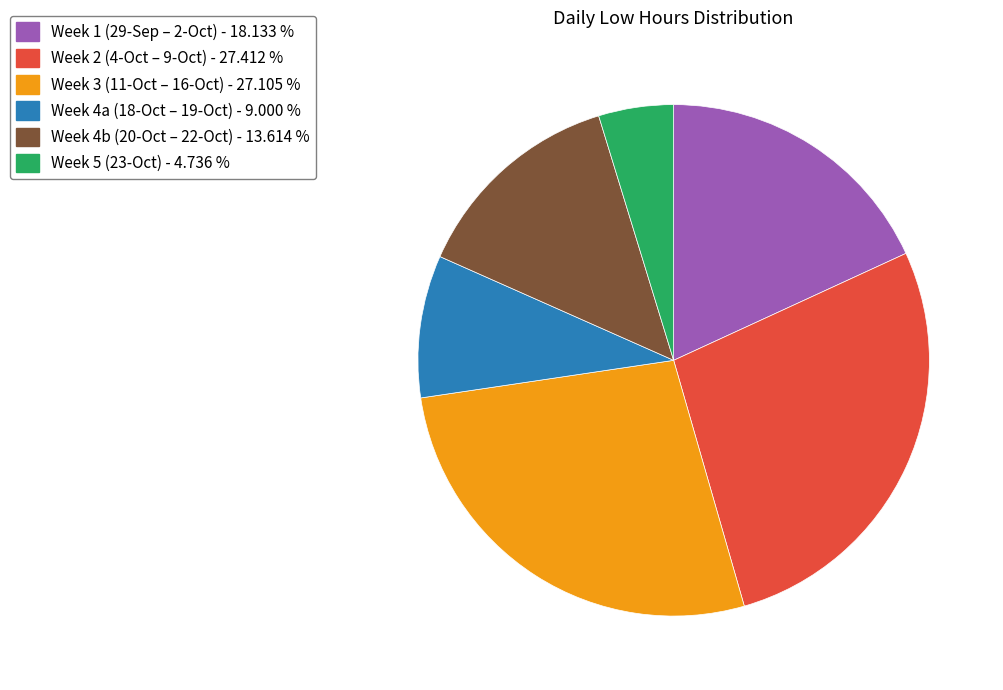

Which category has the smallest portion of the pie?

Week 5 (23-Oct) - 4.736 %